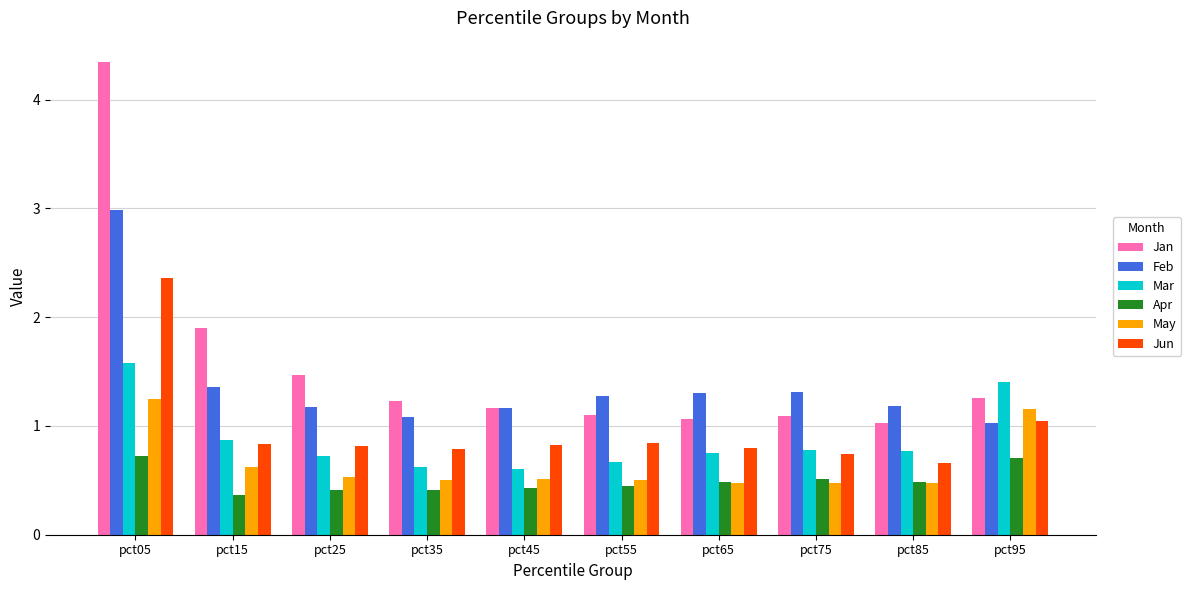

What is the sum of all Jan values?

15.7